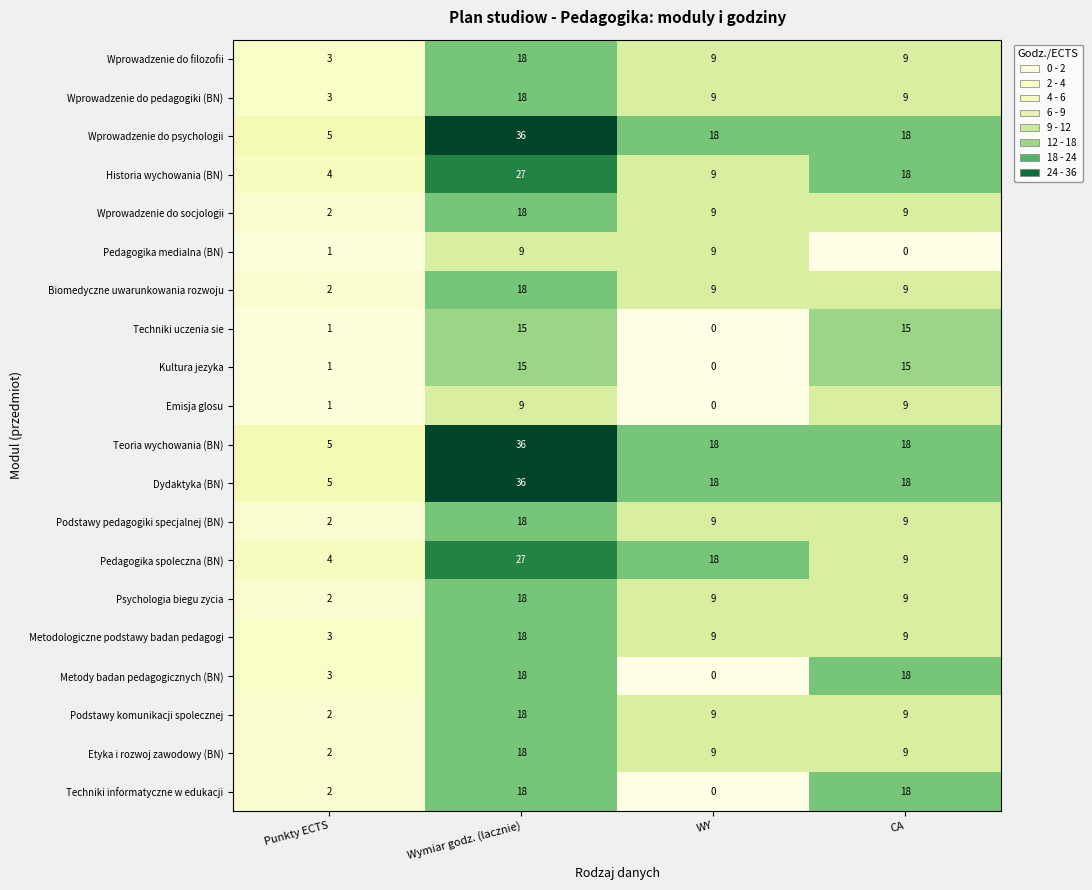

List the labels in order of Historia wychowania (BN) value, largest first.

Wymiar godz. (lacznie), CA, WY, Punkty ECTS